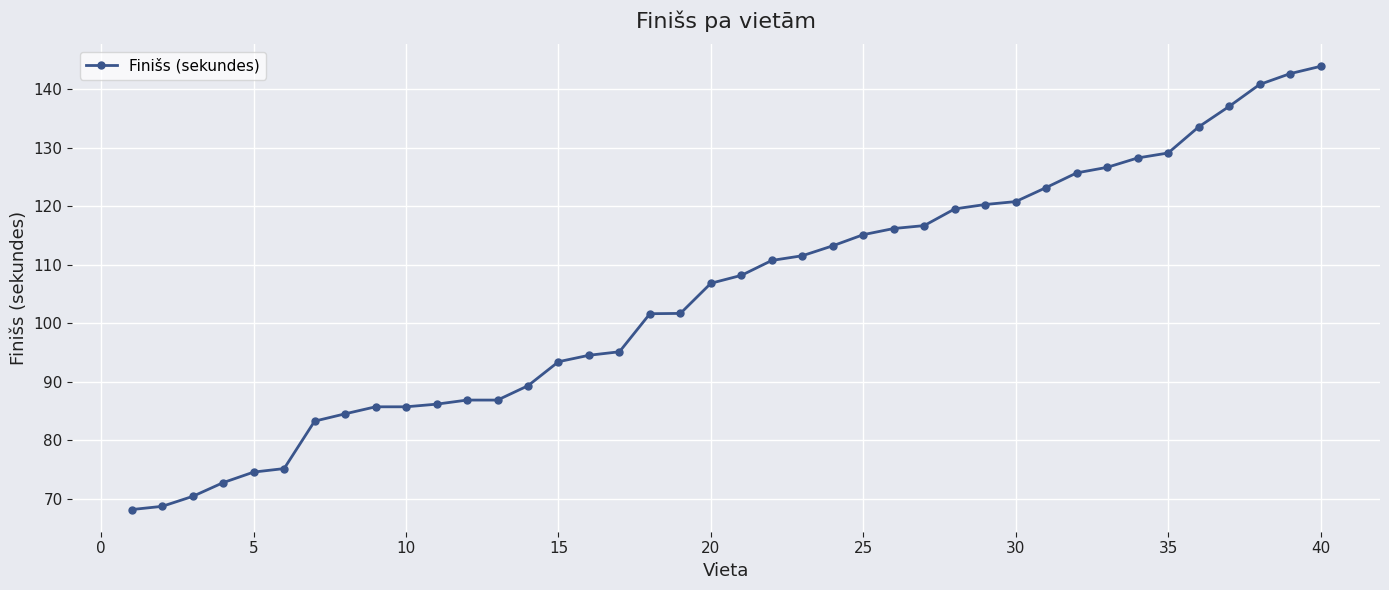

What is the average value?

104.9